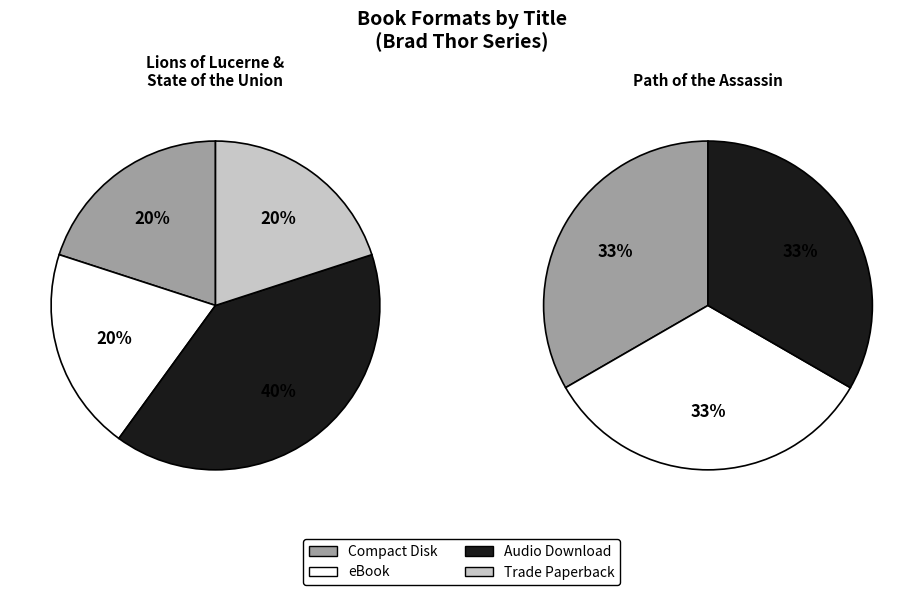

How many segments does this pie chart have?

3